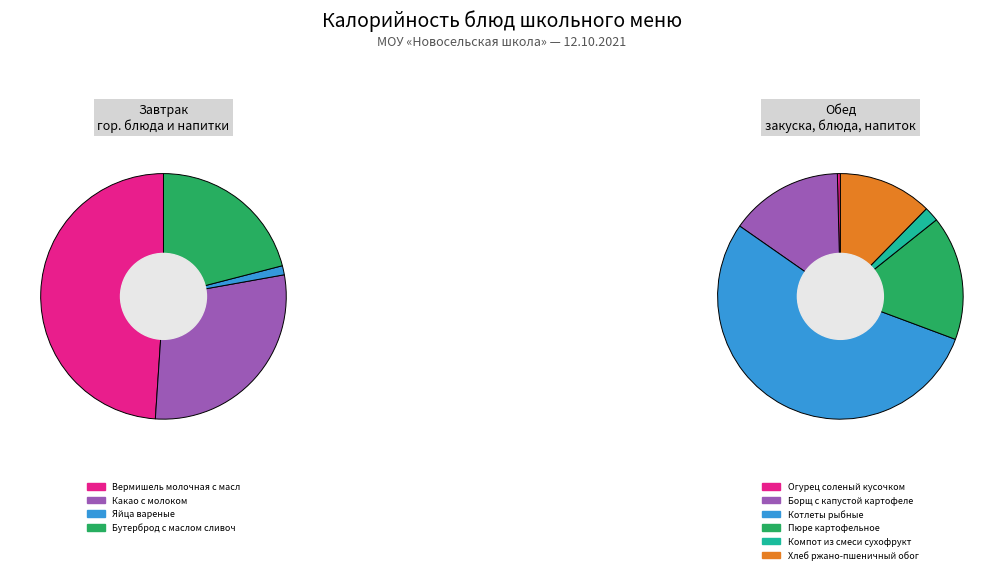

What is the largest slice in the pie chart?

Вермишель молочная с маслом сливочным